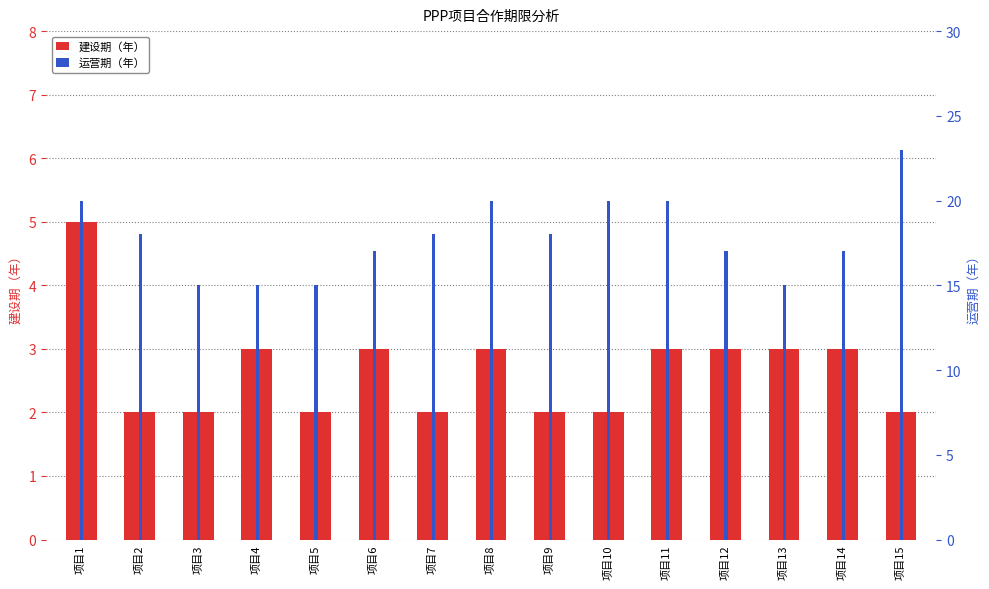

Rank the series by their maximum value, from lowest to highest.

建设期（年）, 运营期（年）